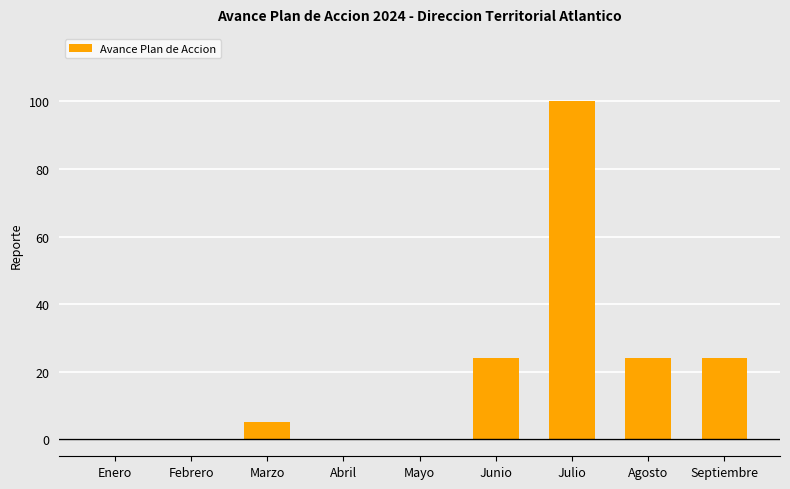

Count the number of categories in the chart.

9